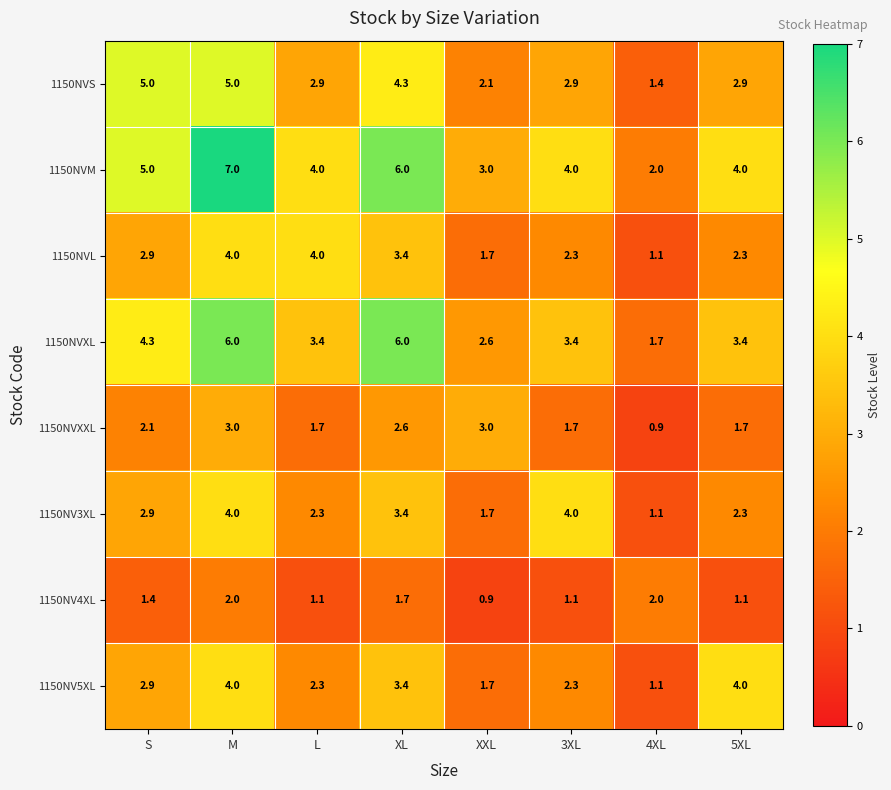

What is the approximate value of 1150NV3XL at M?

4.0